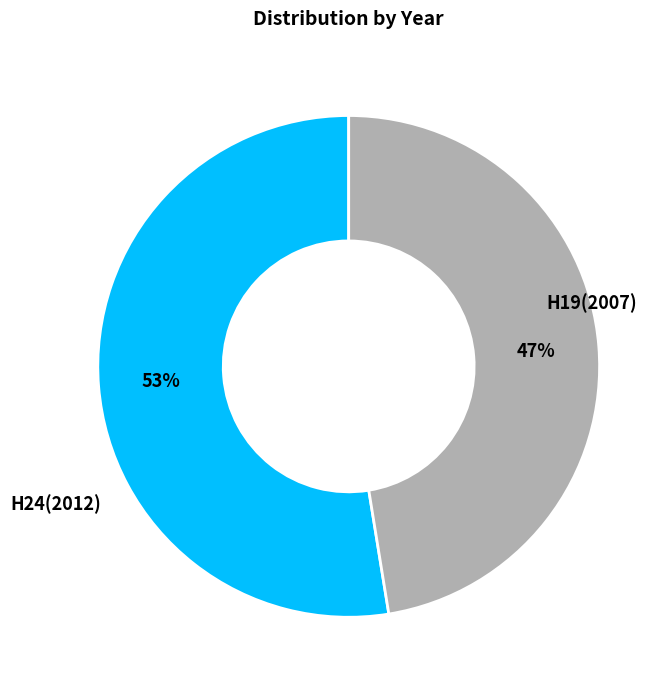

Does H19(2007) represent more than half of the total?

Yes